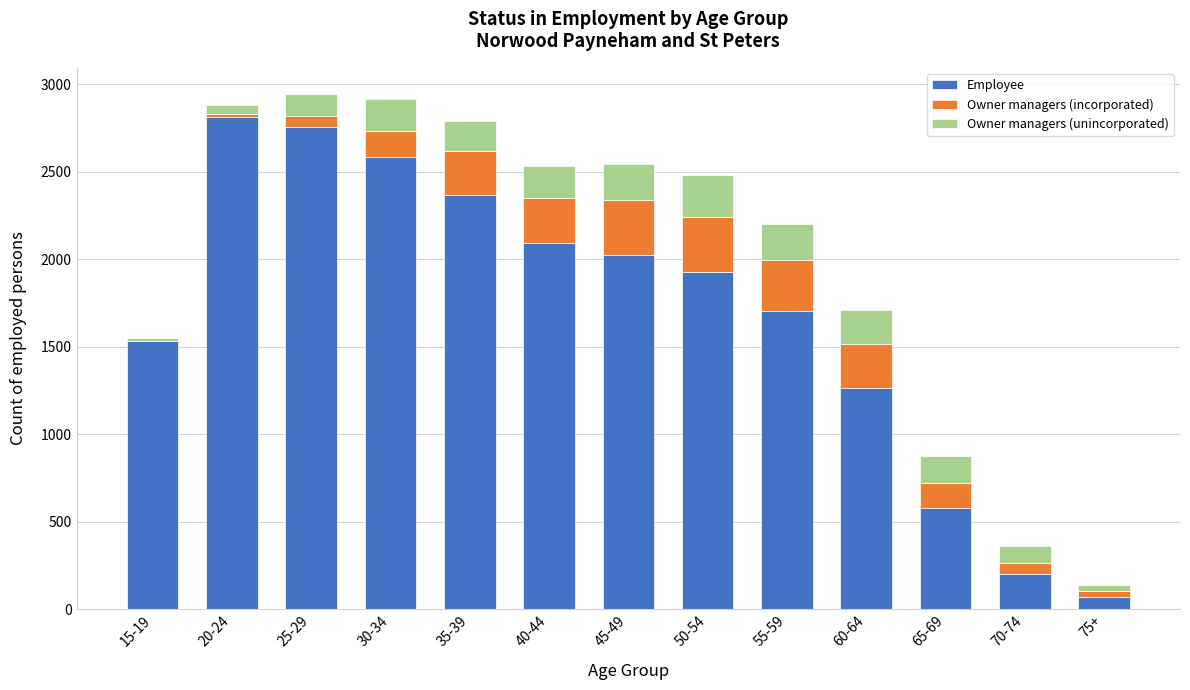

What is the highest value of the Employee series?

2814